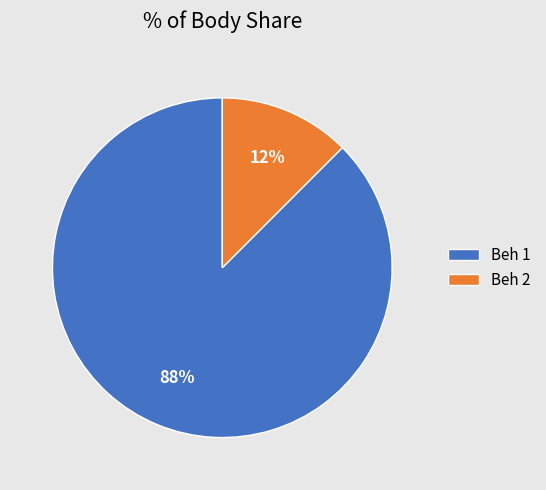

To the nearest percent, what is the average slice percentage?

50%